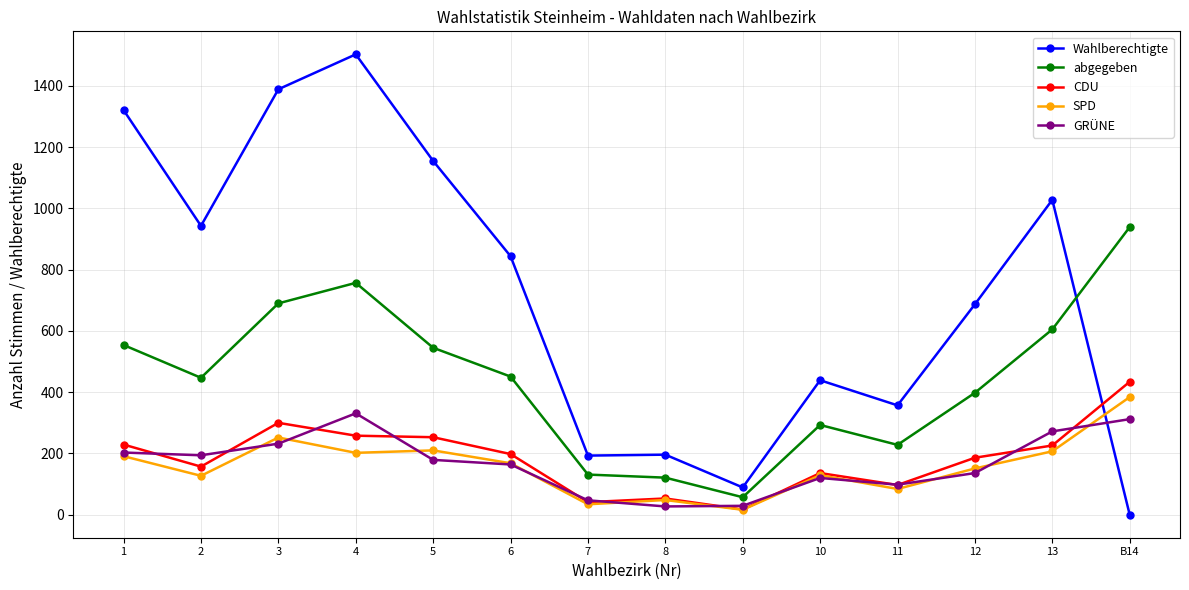

Is the value of Wahlberechtigte at 8 greater than the value of CDU at 7?

Yes